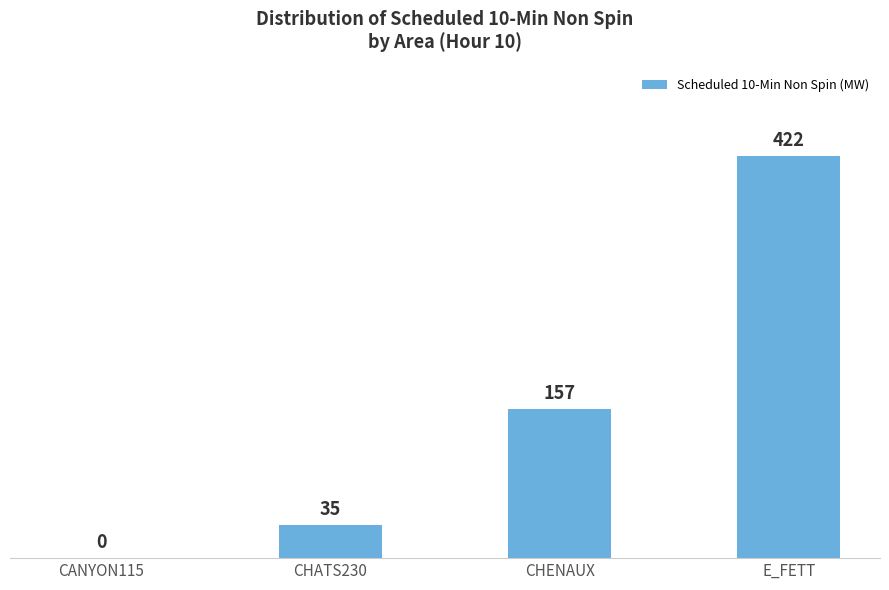

What is the change in value from CHATS230 to CHENAUX?

+122